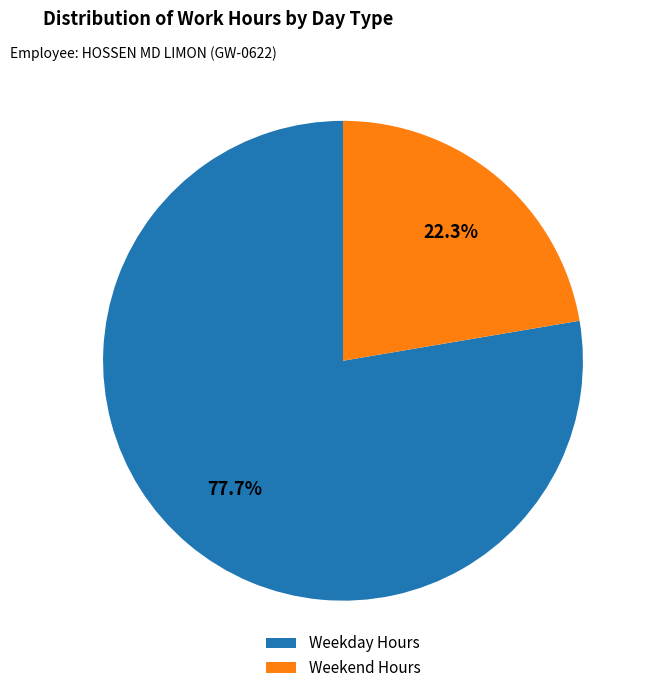

To the nearest percent, what is the average slice percentage?

50%